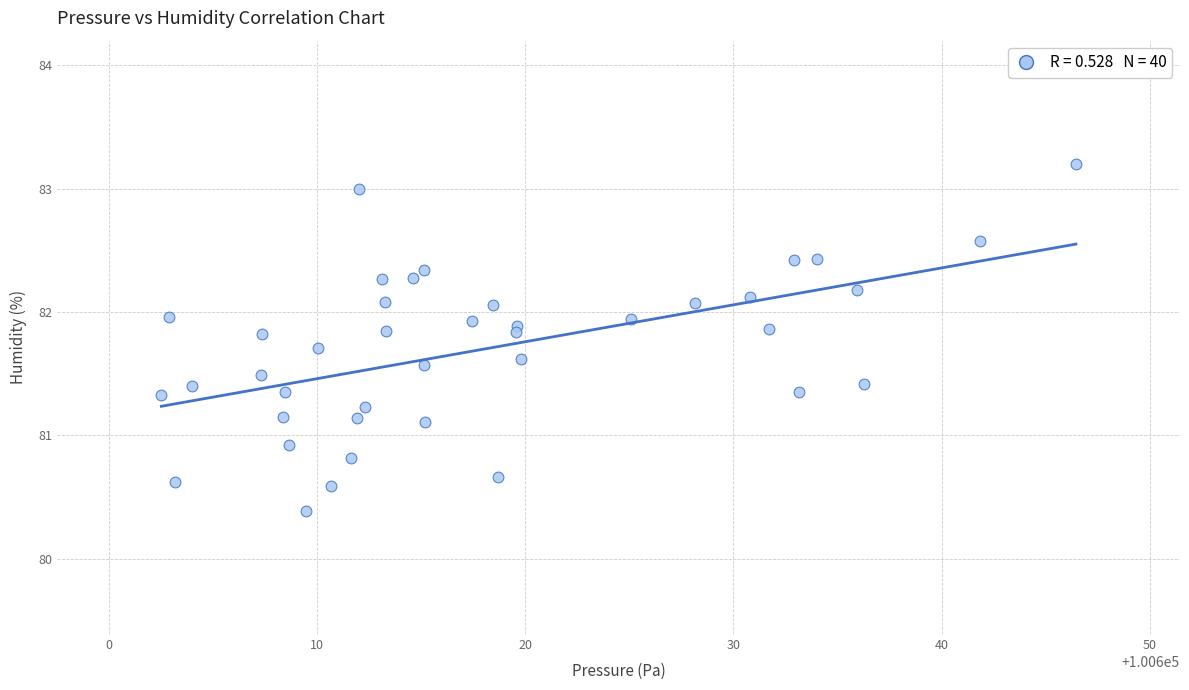

What is the range of X values (max minus min)?

43.9